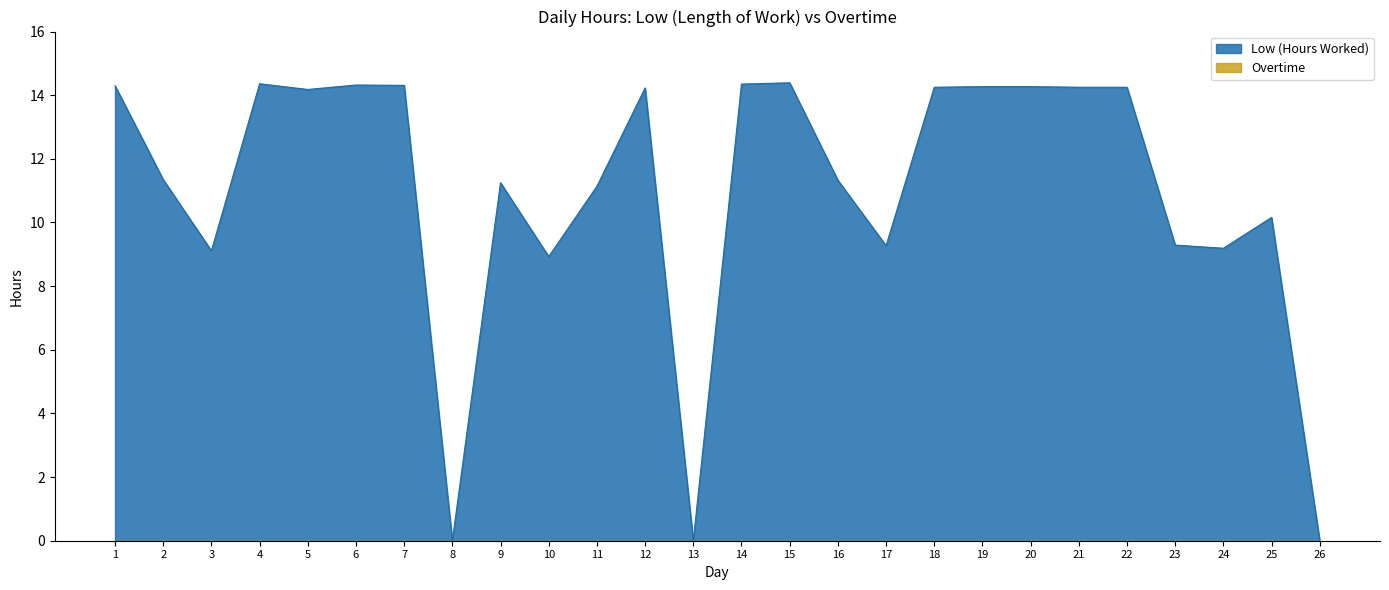

List the labels in order of value, largest first.

15, 4, 14, 6, 7, 1, 19, 20, 18, 21, 22, 12, 5, 2, 16, 9, 11, 25, 23, 17, 24, 3, 10, 8, 13, 26